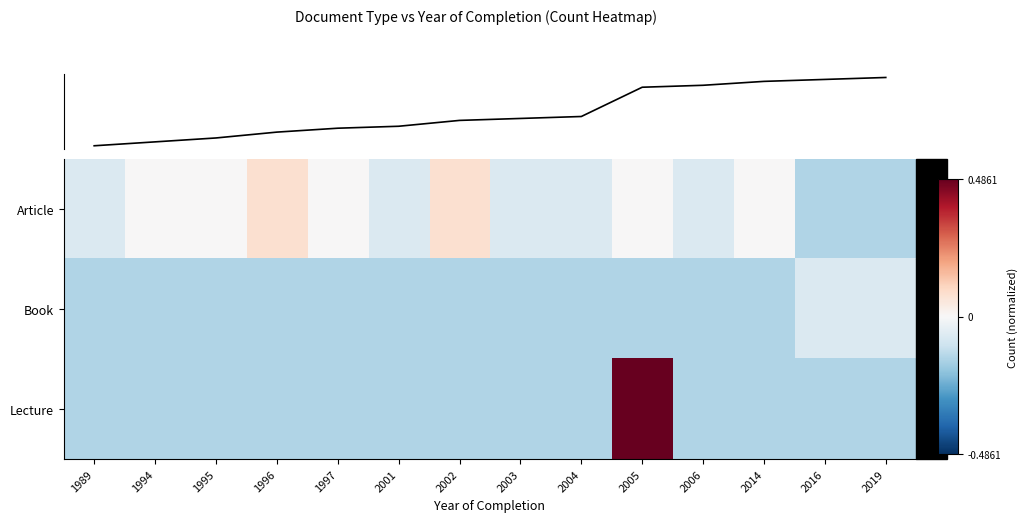

At how many categories does at least one series exceed 1?

1